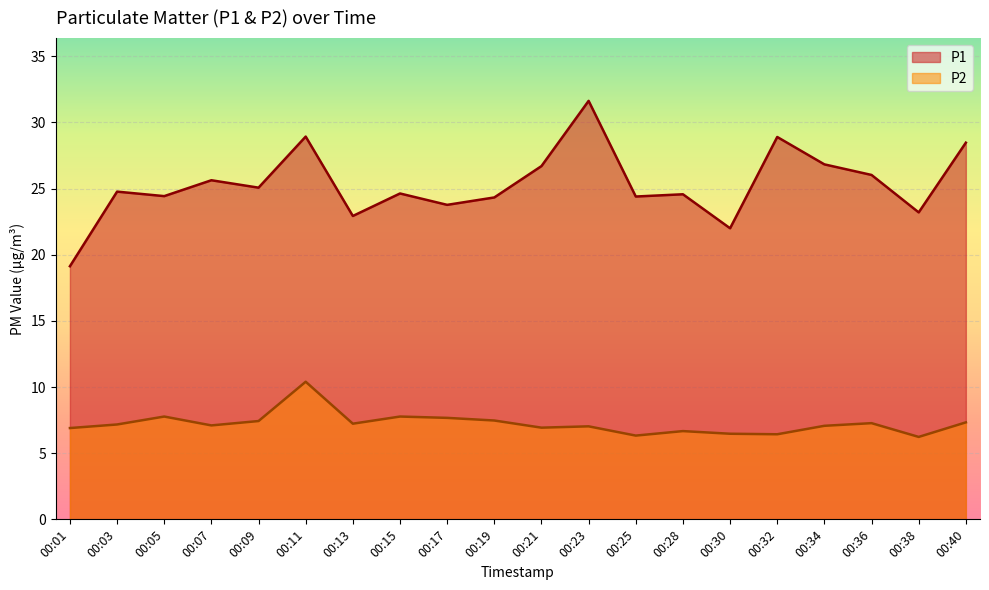

True or false: P2 has a value of 1.6 at 00:36.

False